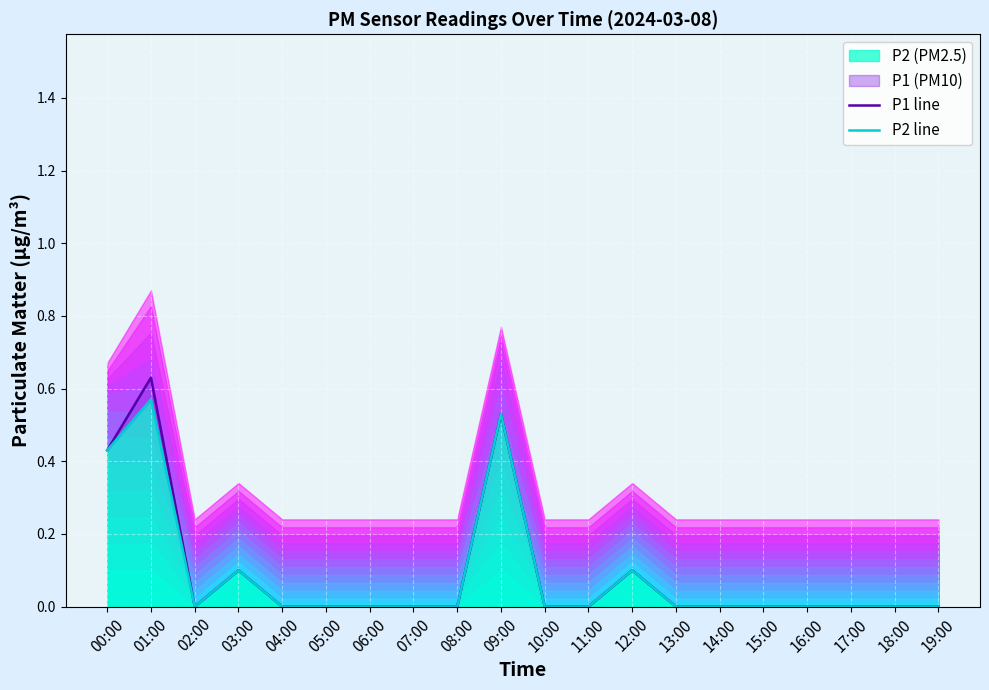

True or false: P1 line has more than 0 interior local peaks.

True